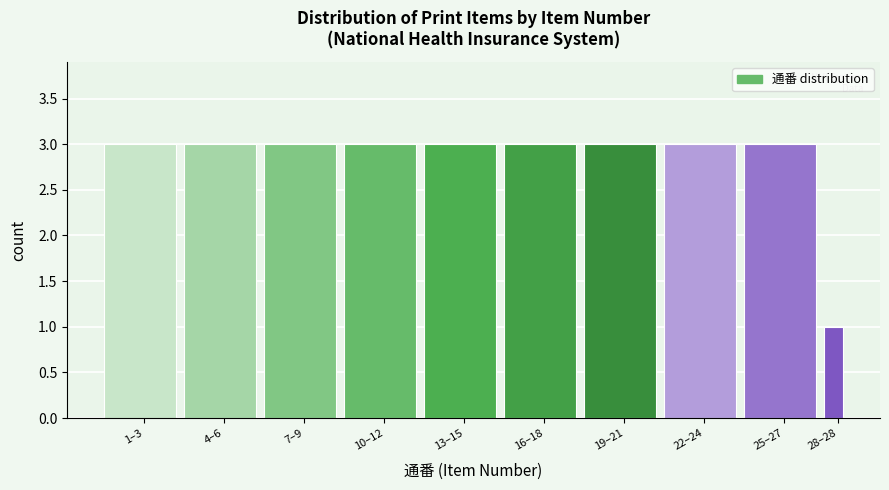

Reading left to right, extract all data points from this chart.

1–3=3	4–6=3	7–9=3	10–12=3	13–15=3	16–18=3	19–21=3	22–24=3	25–27=3	28–28=1